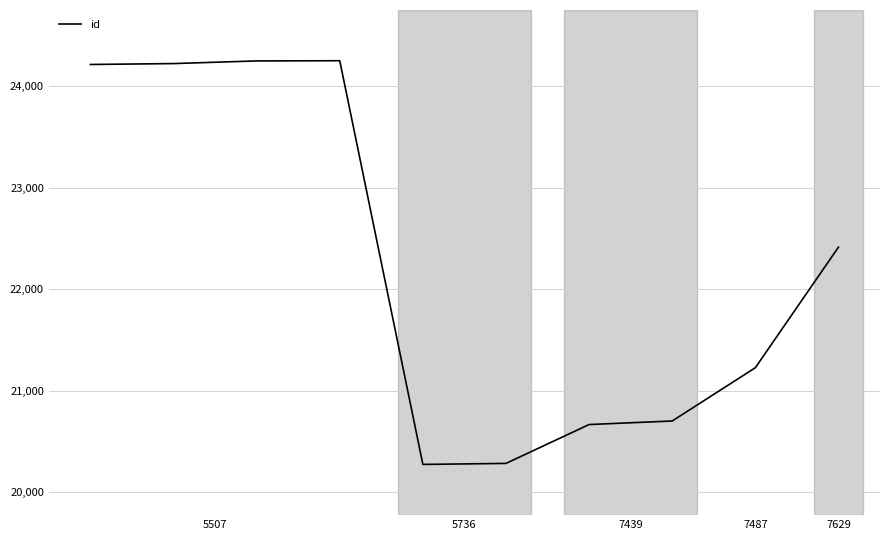

What is the difference between the maximum and minimum values?

3979